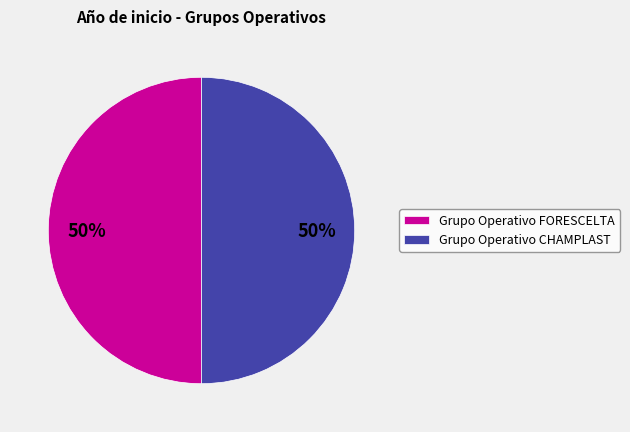

How many segments does this pie chart have?

2